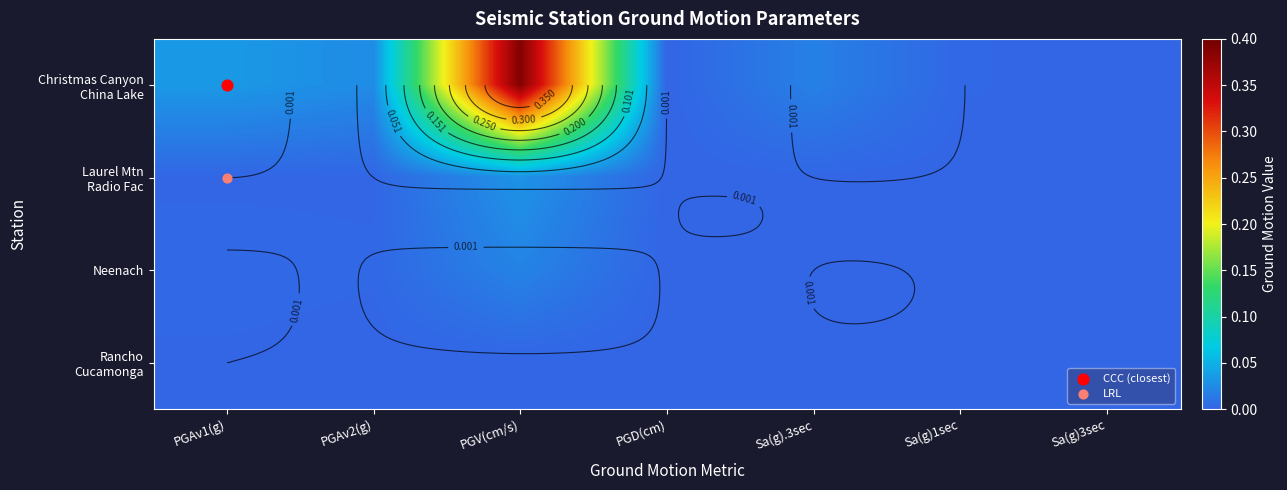

At which label does Christmas Canyon China Lake reach its peak?

PGV(cm/s)